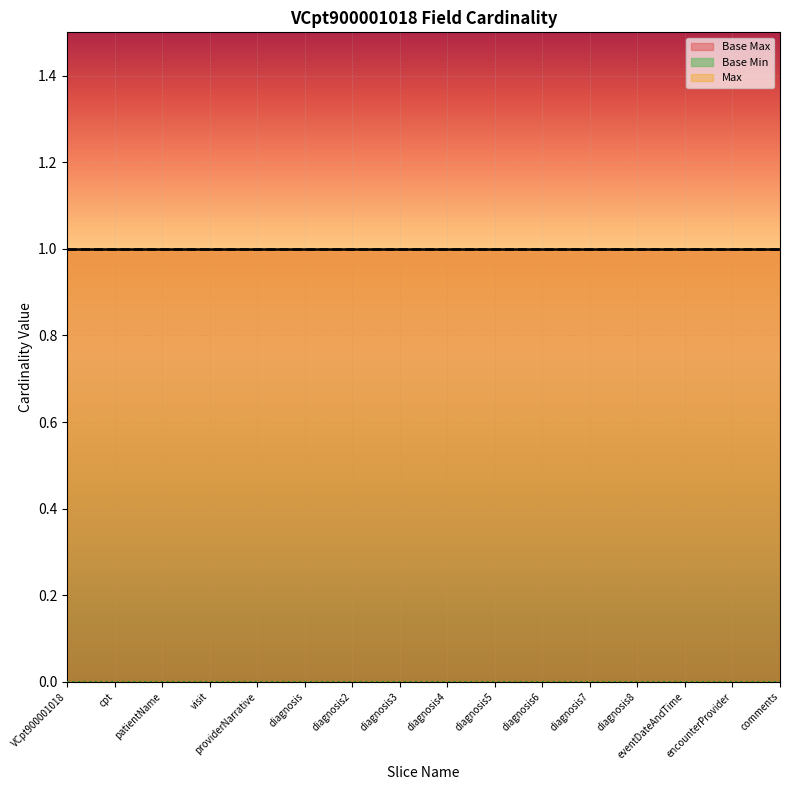

Reading left to right, extract all data points from this chart.

Max: VCpt900001018=1	VCpt900001018.cpt=1	VCpt900001018.patientName=1	VCpt900001018.visit=1	VCpt900001018.providerNarrative=1	VCpt900001018.diagnosis=1	VCpt900001018.diagnosis2=1	VCpt900001018.diagnosis3=1	VCpt900001018.diagnosis4=1	VCpt900001018.diagnosis5=1	VCpt900001018.diagnosis6=1	VCpt900001018.diagnosis7=1	VCpt900001018.diagnosis8=1	VCpt900001018.eventDateAndTime=1	VCpt900001018.encounterProvider=1	VCpt900001018.comments=1
Base Max: VCpt900001018=1	VCpt900001018.cpt=1	VCpt900001018.patientName=1	VCpt900001018.visit=1	VCpt900001018.providerNarrative=1	VCpt900001018.diagnosis=1	VCpt900001018.diagnosis2=1	VCpt900001018.diagnosis3=1	VCpt900001018.diagnosis4=1	VCpt900001018.diagnosis5=1	VCpt900001018.diagnosis6=1	VCpt900001018.diagnosis7=1	VCpt900001018.diagnosis8=1	VCpt900001018.eventDateAndTime=1	VCpt900001018.encounterProvider=1	VCpt900001018.comments=1
Base Min: VCpt900001018=0	VCpt900001018.cpt=0	VCpt900001018.patientName=0	VCpt900001018.visit=0	VCpt900001018.providerNarrative=0	VCpt900001018.diagnosis=0	VCpt900001018.diagnosis2=0	VCpt900001018.diagnosis3=0	VCpt900001018.diagnosis4=0	VCpt900001018.diagnosis5=0	VCpt900001018.diagnosis6=0	VCpt900001018.diagnosis7=0	VCpt900001018.diagnosis8=0	VCpt900001018.eventDateAndTime=0	VCpt900001018.encounterProvider=0	VCpt900001018.comments=0